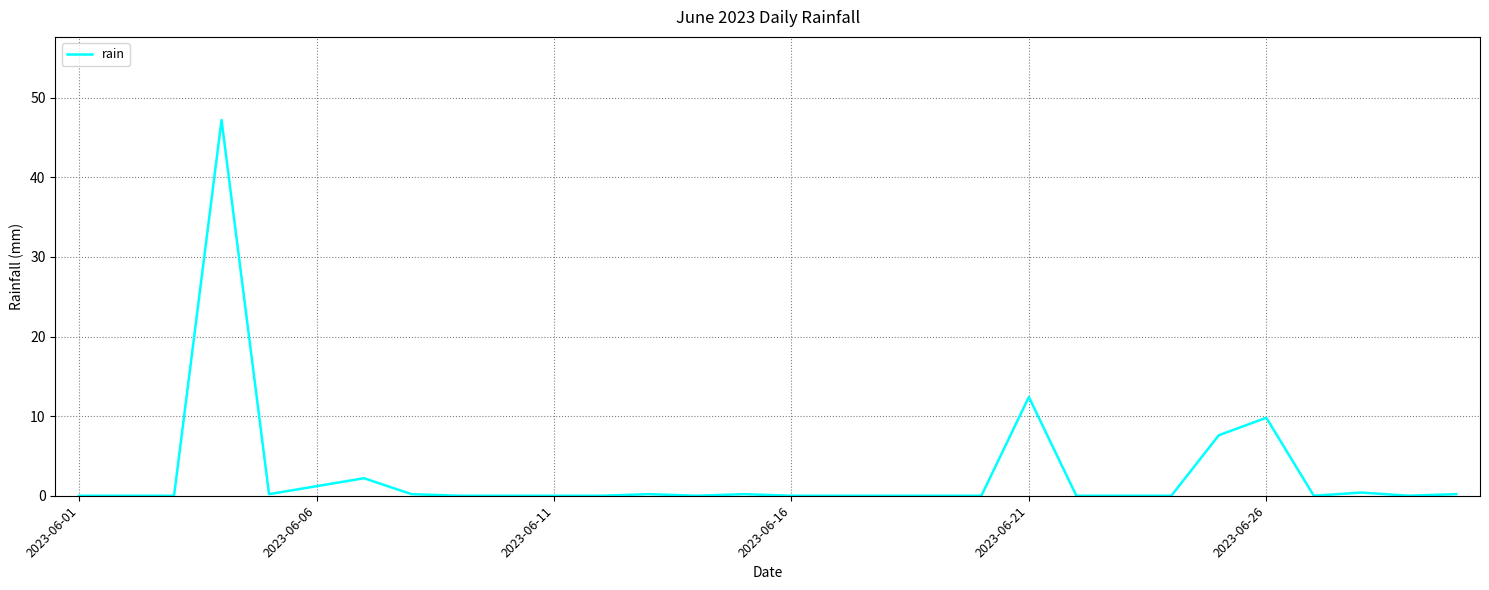

What is the maximum value shown in the chart?

47.2